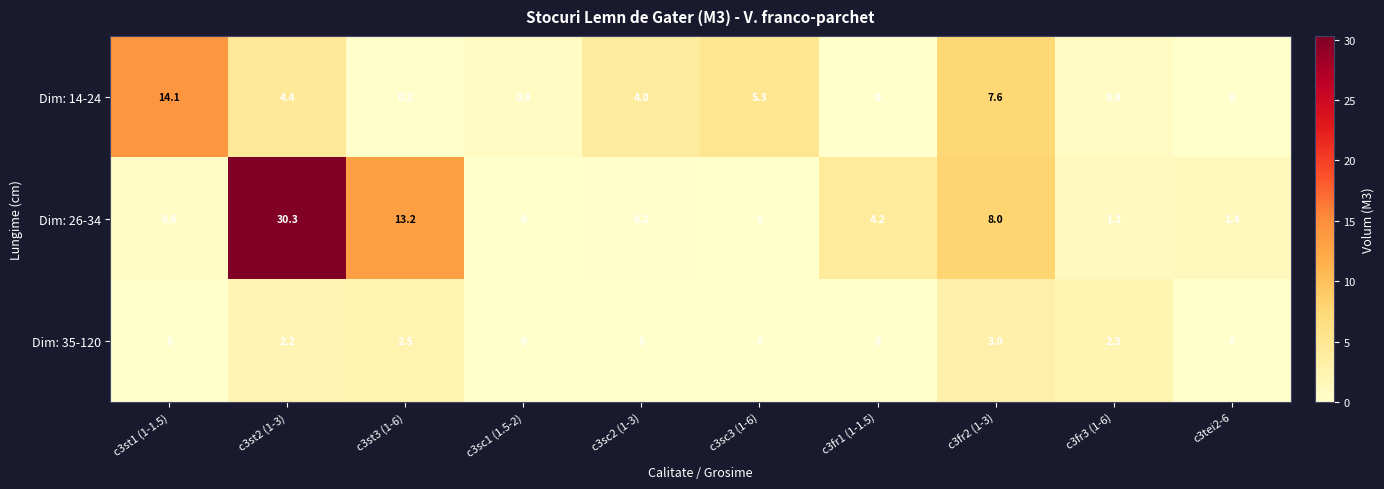

Where does the Dim: 14-24 series first go above 4?

c3st1 (1-1.5)